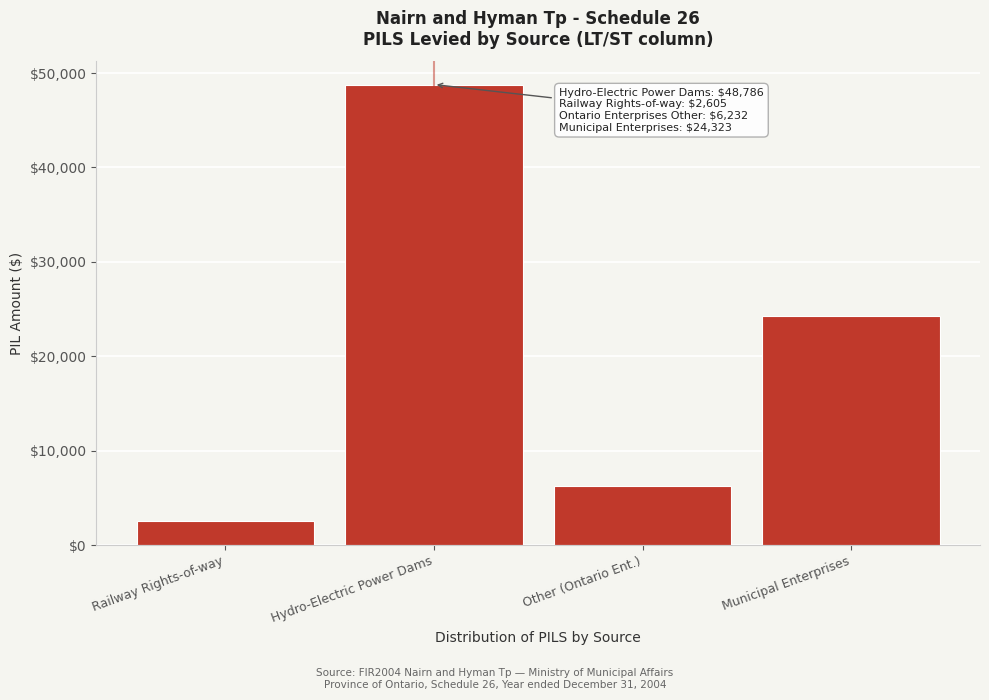

Reading right to left, extract all data points from this chart.

Municipal Enterprises=24323	Other (Ontario Ent.)=6232	Hydro-Electric Power Dams=48786	Railway Rights-of-way=2605